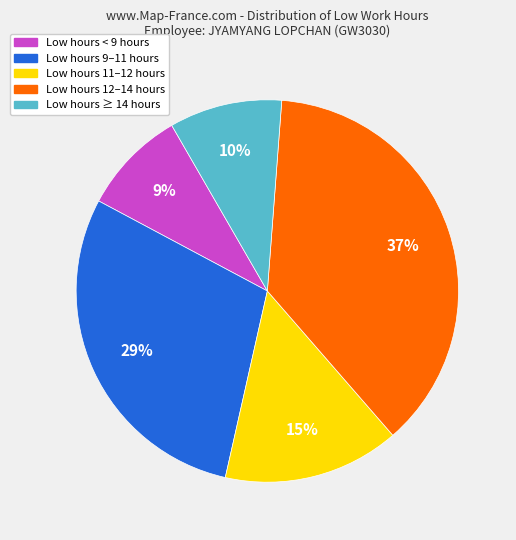

Does any single category account for the majority?

No